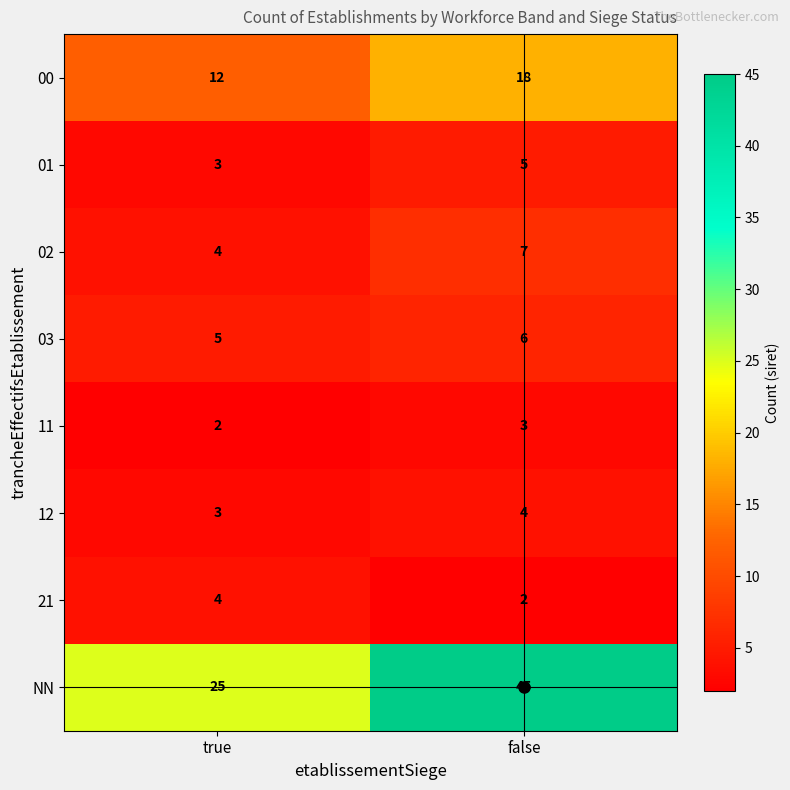

Which category has the highest value across all series?

false